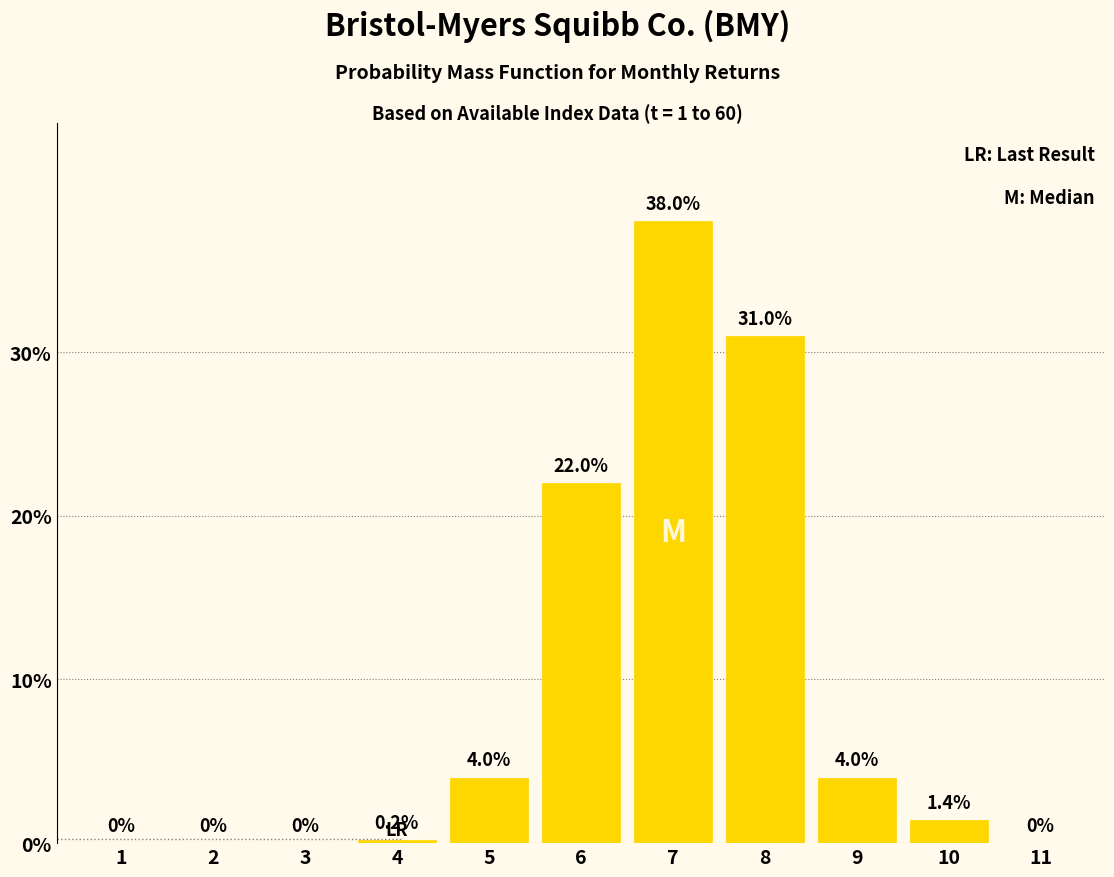

Reading right to left, list all the values displayed in this chart.

11=0.0	10=1.4	9=4.0	8=31.0	7=38.0	6=22.0	5=4.0	4=0.2	3=0.0	2=0.0	1=0.0